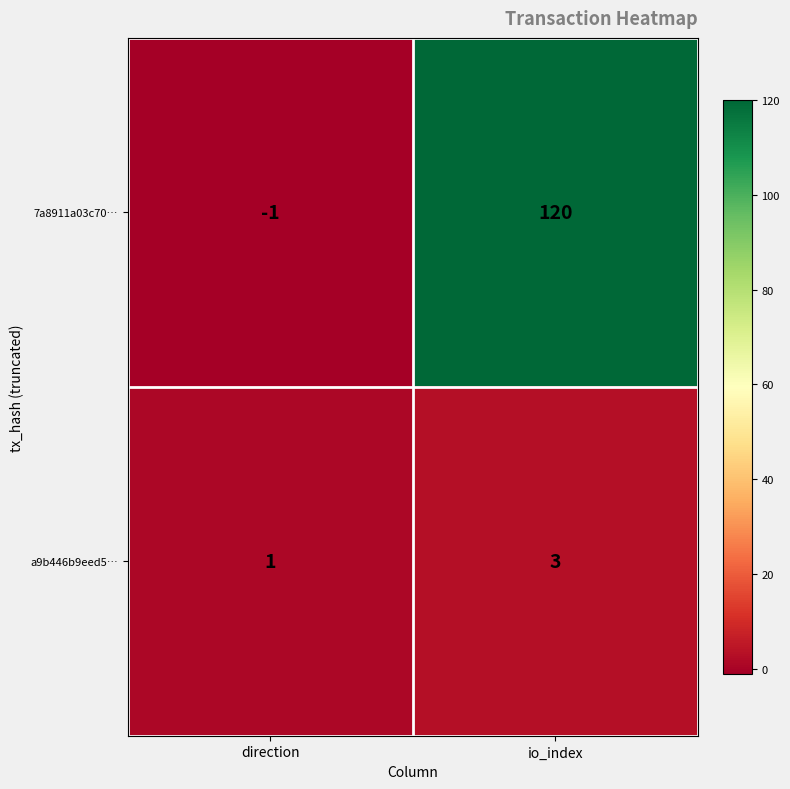

Reading right to left, list all the values displayed in this chart.

7a8911a03c70…: 120	-1
a9b446b9eed5…: 3	1